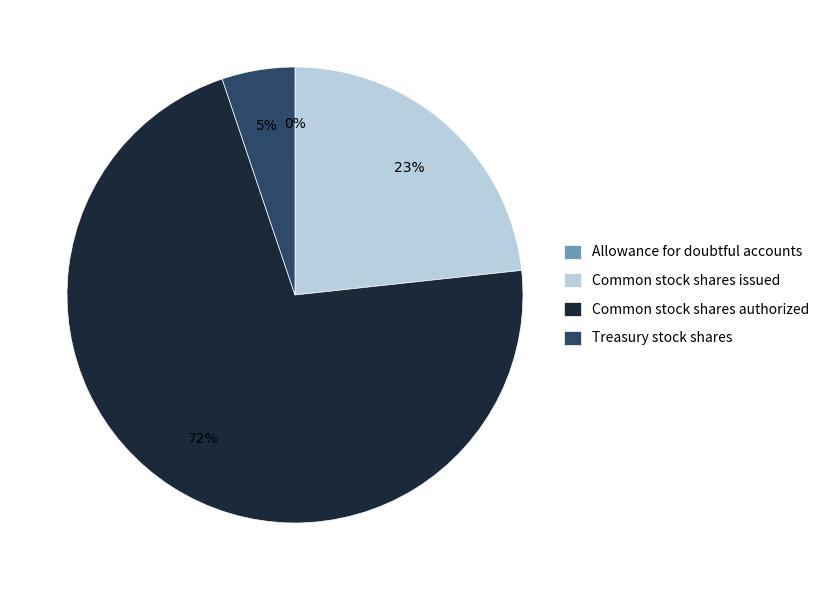

The Treasury stock shares slice represents 5% of the pie. True or false?

True